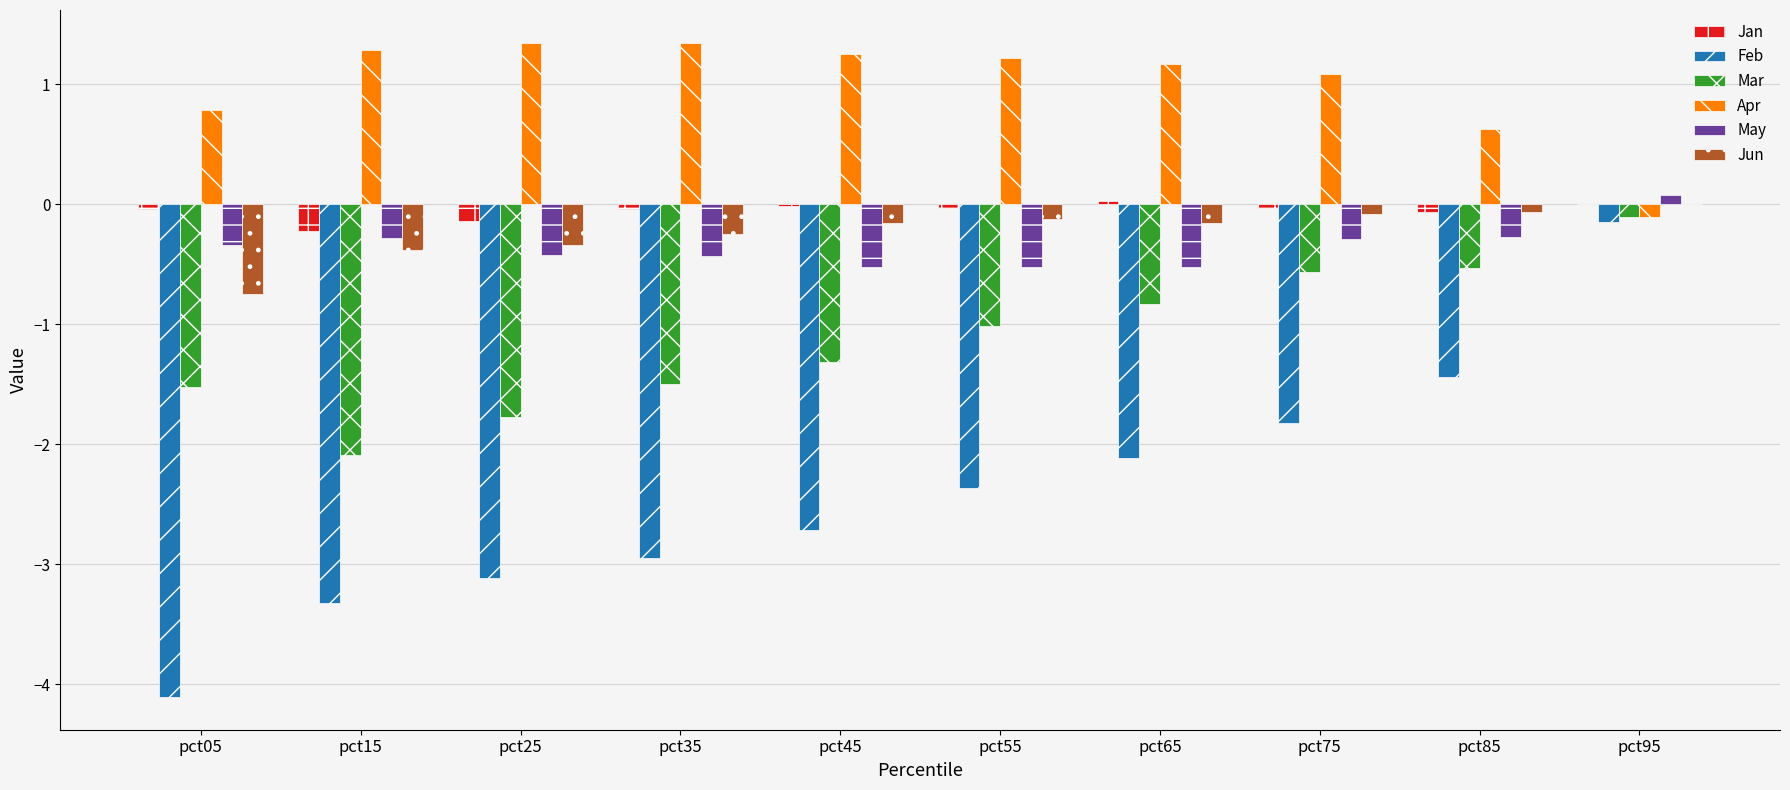

What is the average value of the Mar series?

-1.1